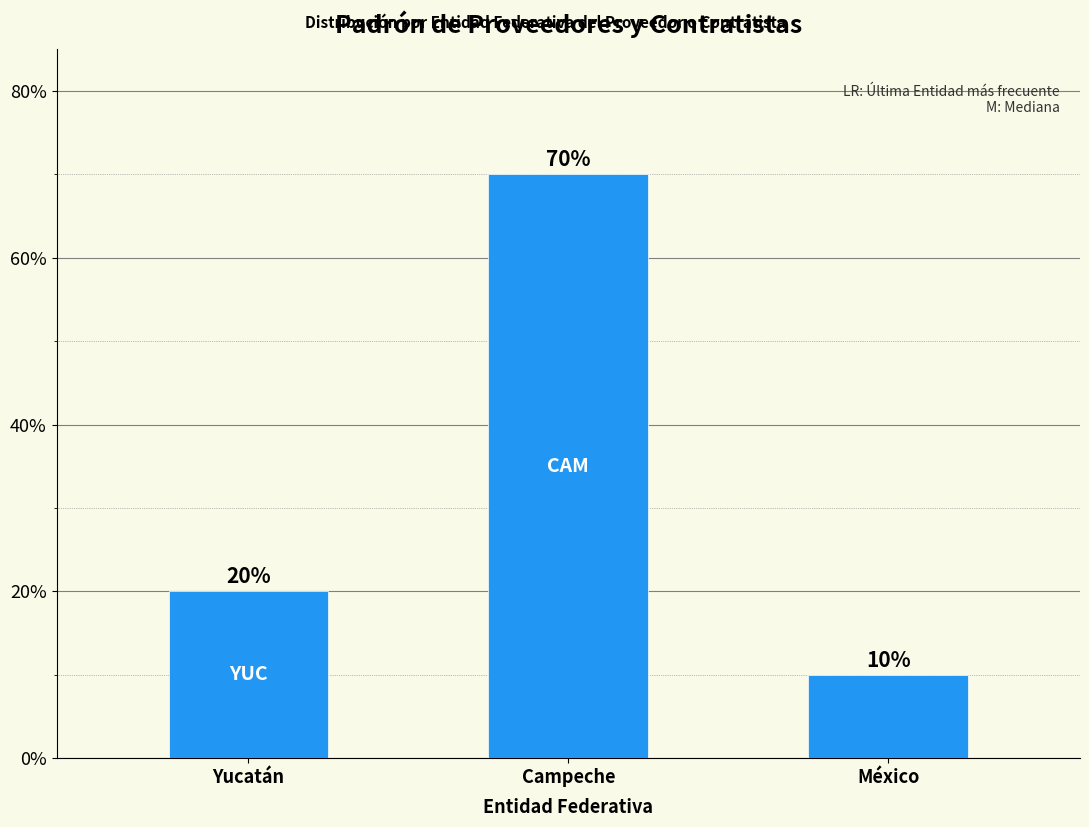

What is the approximate value at Campeche, to the nearest 5?

70